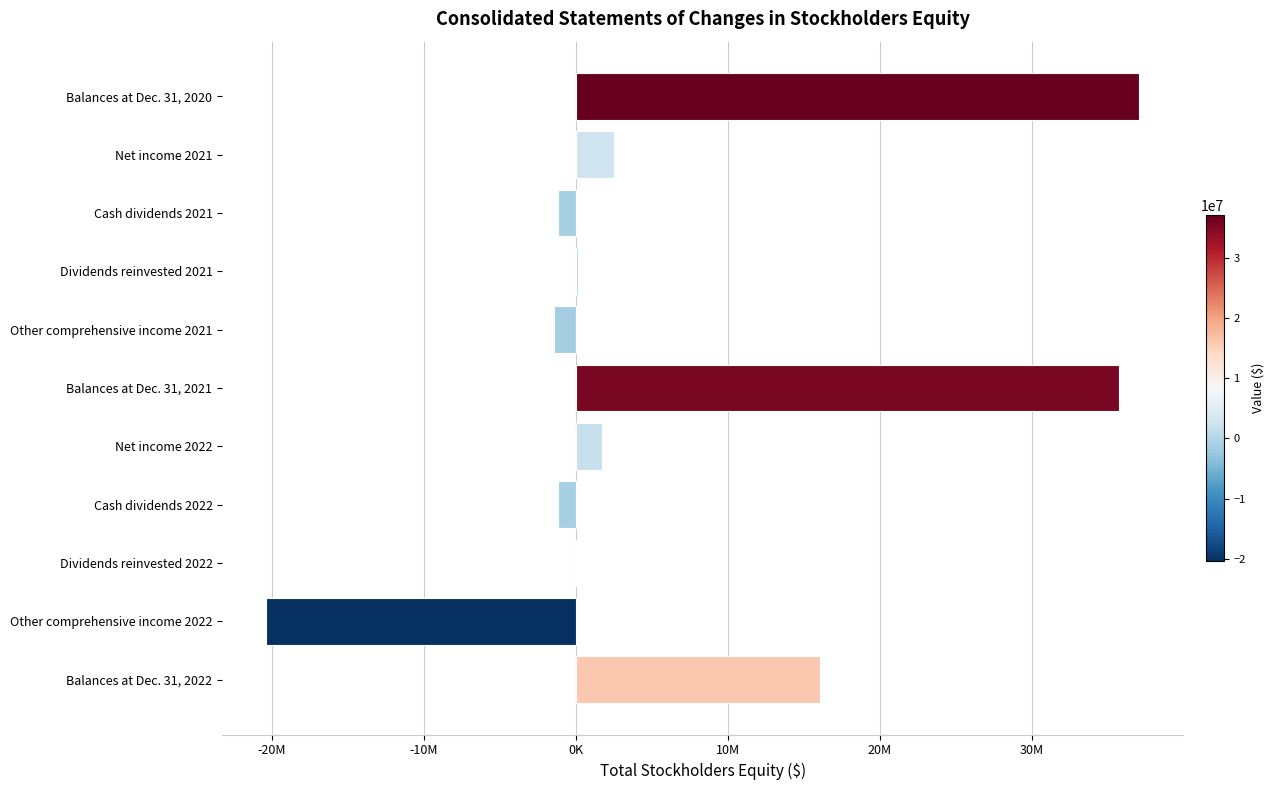

At which label is the value closest to 8357500?

Net income 2021